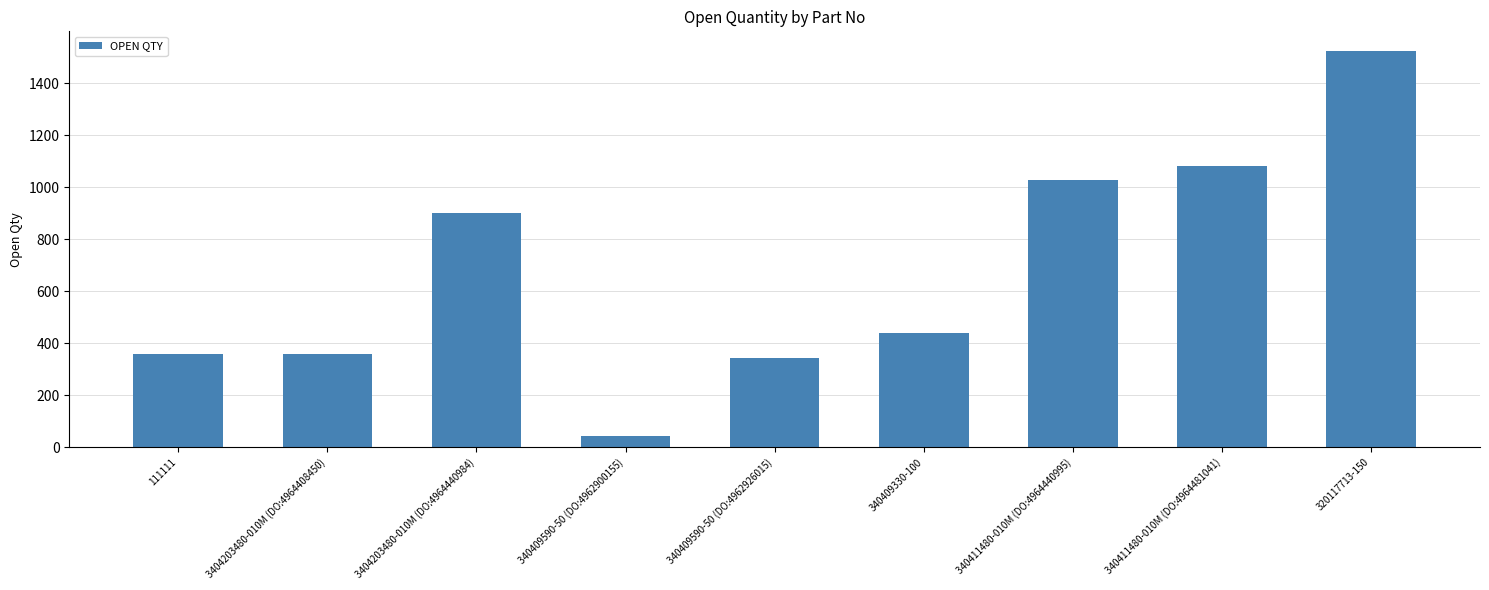

Is it true that the value at 340409590-50 (DO:4962900155) is 43?

True